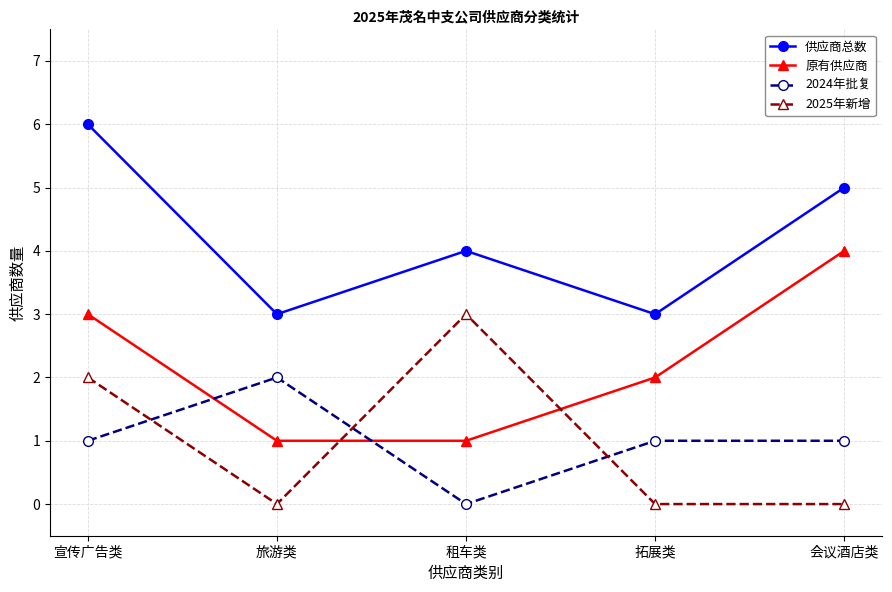

True or false: 2025年新增 and 2024年批复 cross at least once.

True